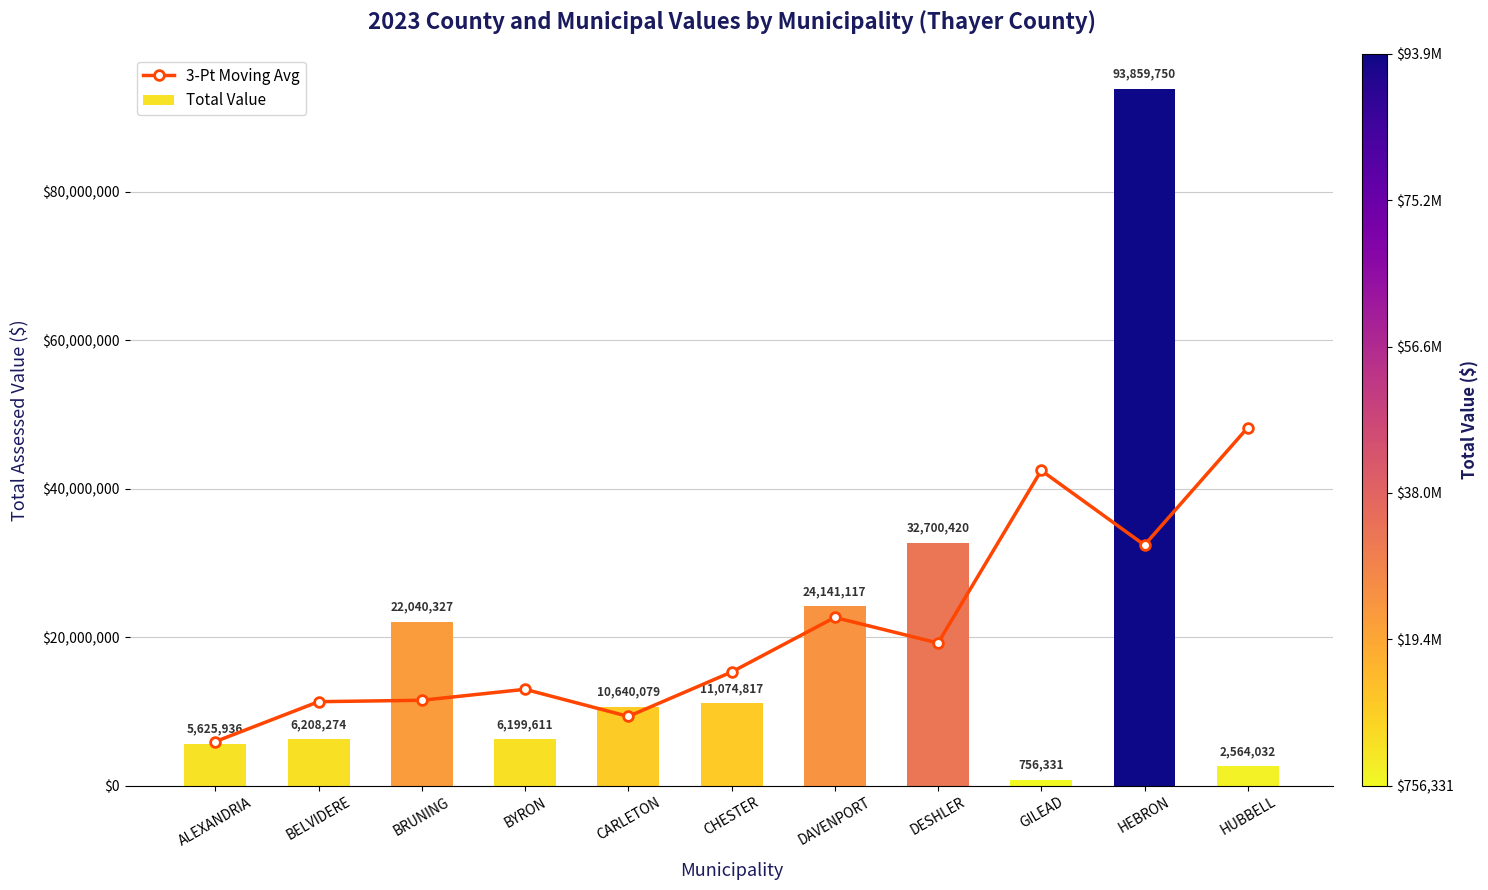

Rank the categories by Total Value value from highest to lowest.

HEBRON, DESHLER, DAVENPORT, BRUNING, CHESTER, CARLETON, BELVIDERE, BYRON, ALEXANDRIA, HUBBELL, GILEAD